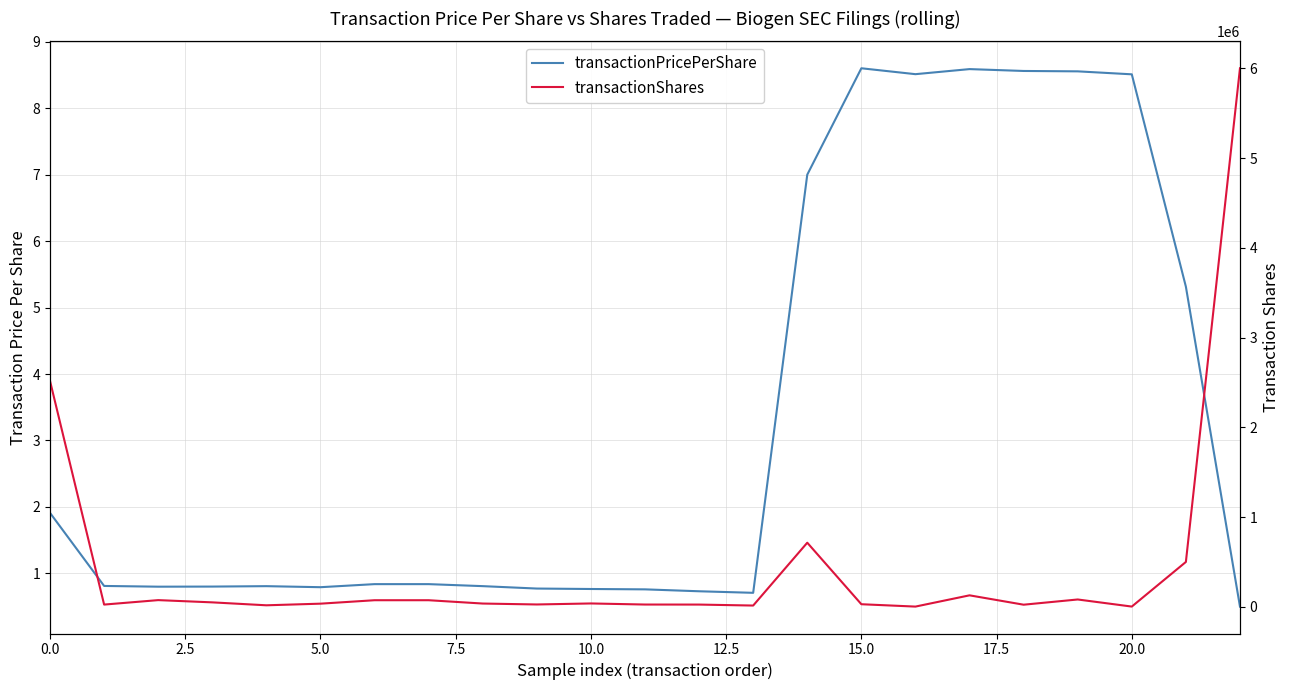

True or false: transactionPricePerShare and transactionShares intersect in this chart.

False